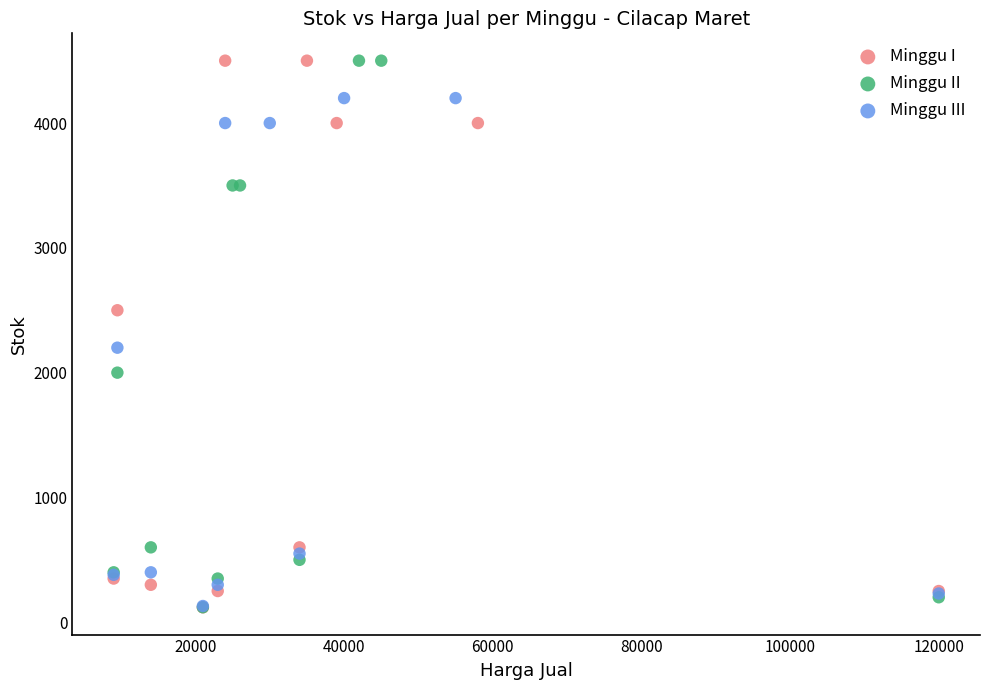

What are all the series names shown in the legend?

Minggu I, Minggu II, Minggu III